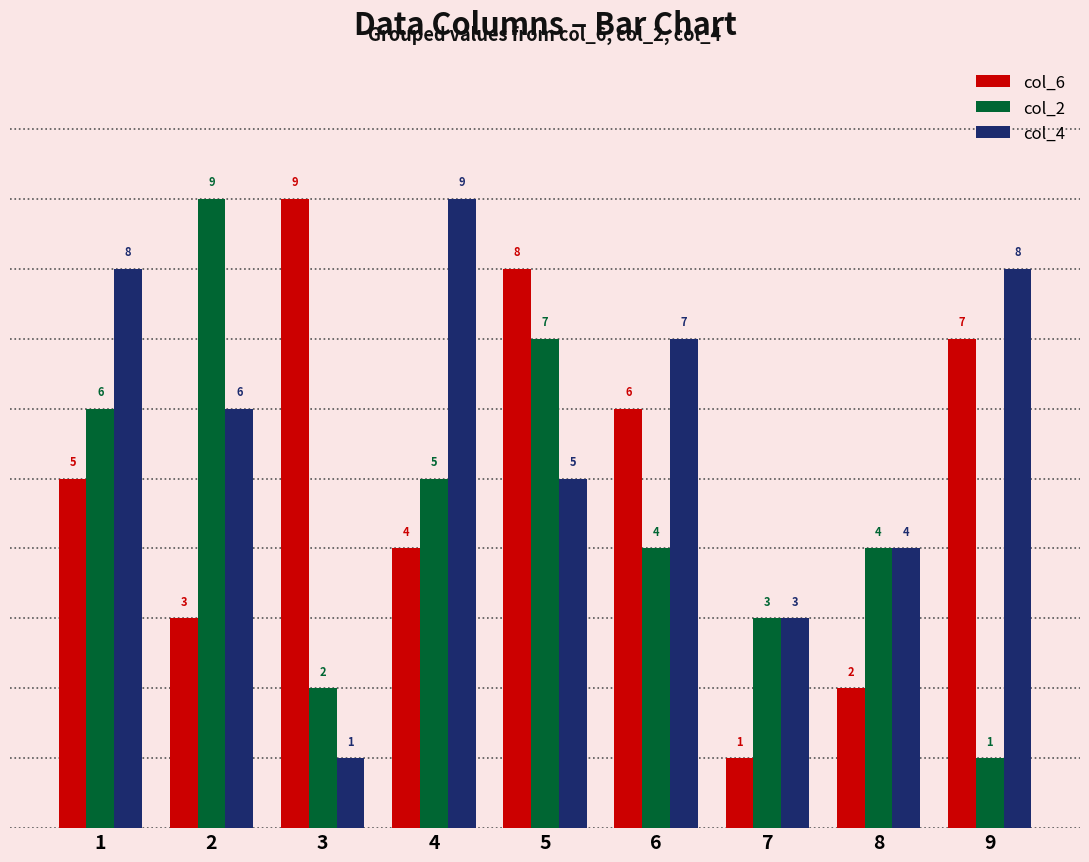

What is the highest value of the col_6 series?

9